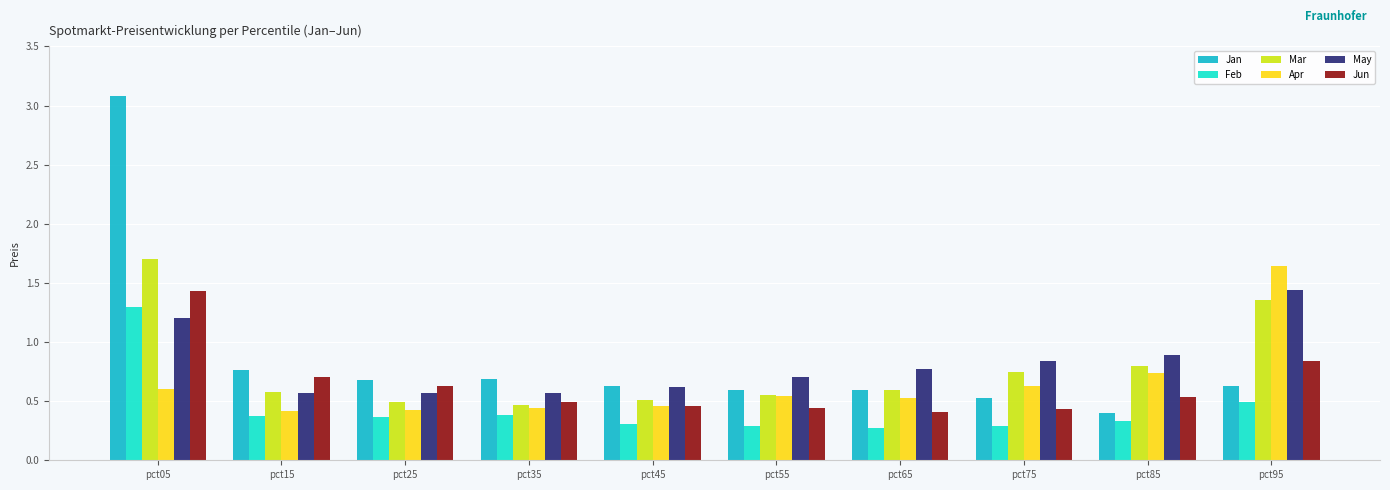

What is the sum of all Feb values?

4.4